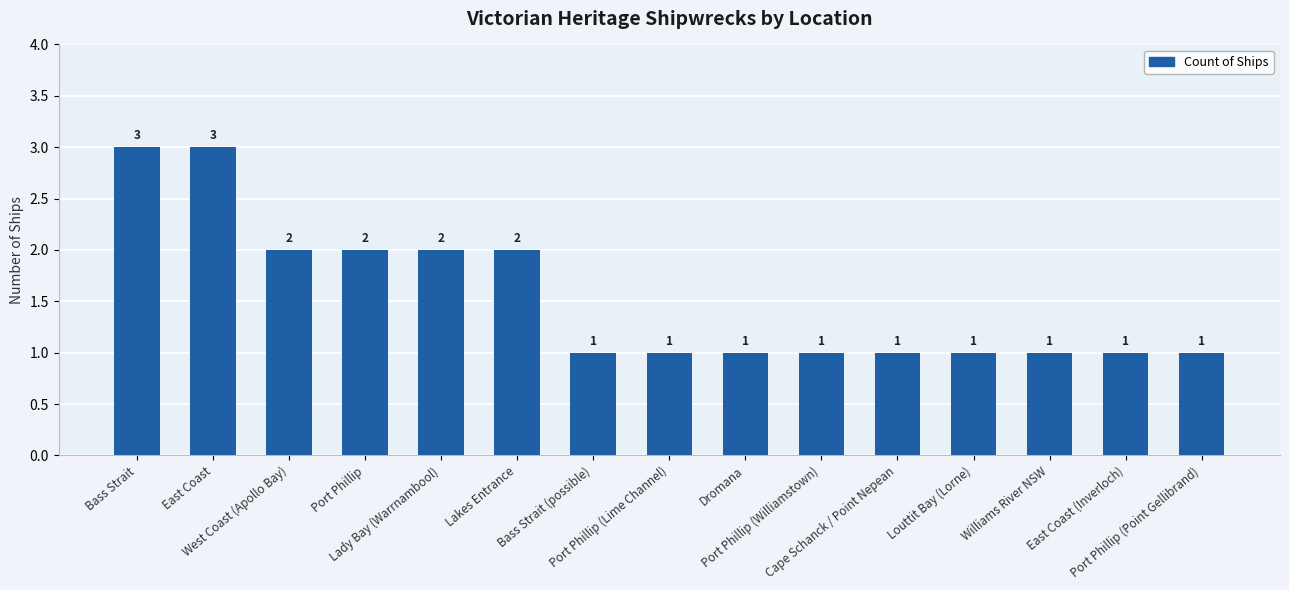

What is the difference between the values at Port Phillip (Williamstown) and East Coast?

2